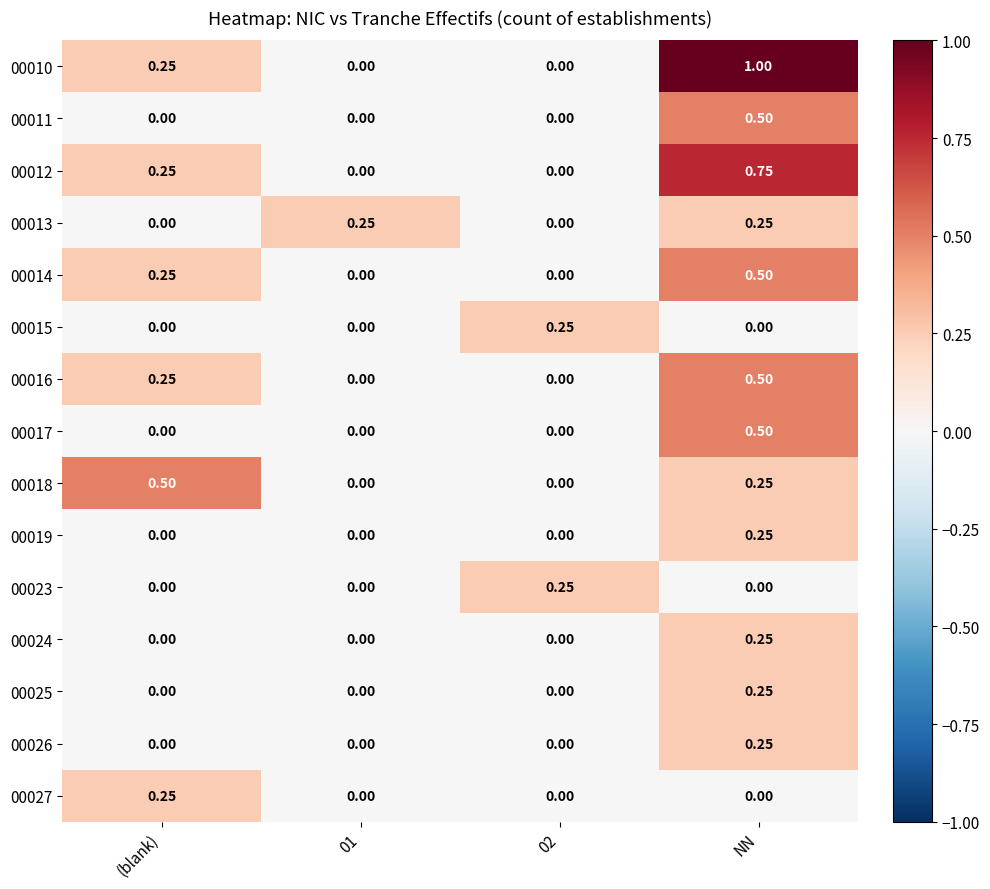

At which category is the sum across all series the highest?

NN